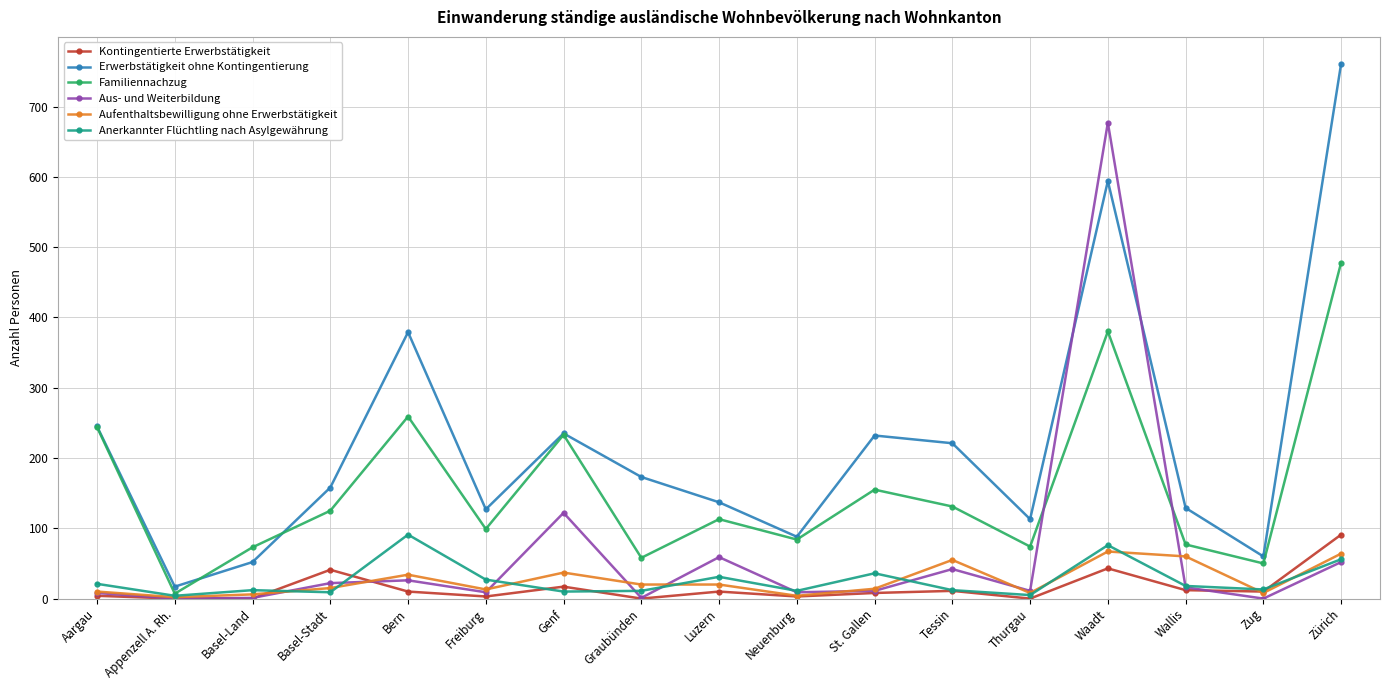

True or false: Aufenthaltsbewilligung ohne Erwerbstätigkeit has more than 1 interior local peaks.

True